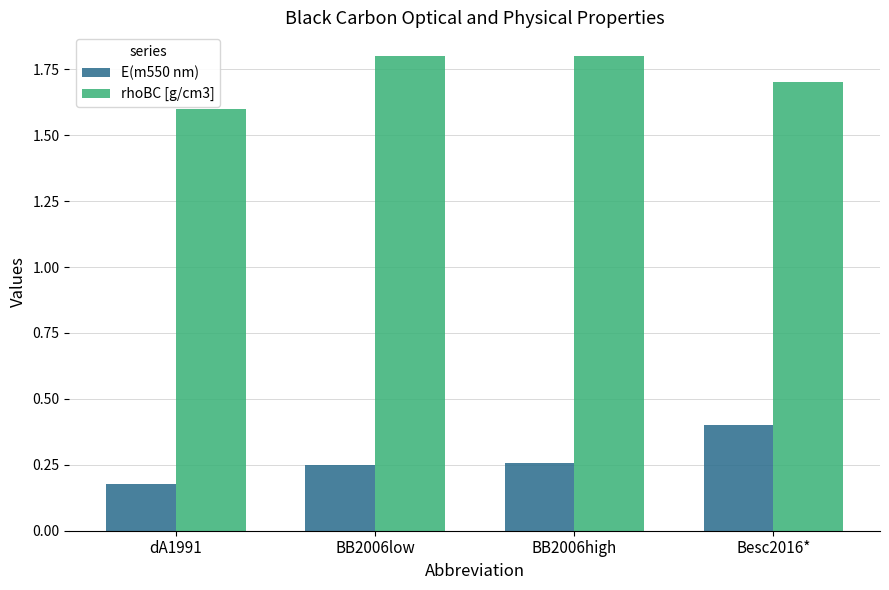

At which category is the sum across all series the highest?

Besc2016*